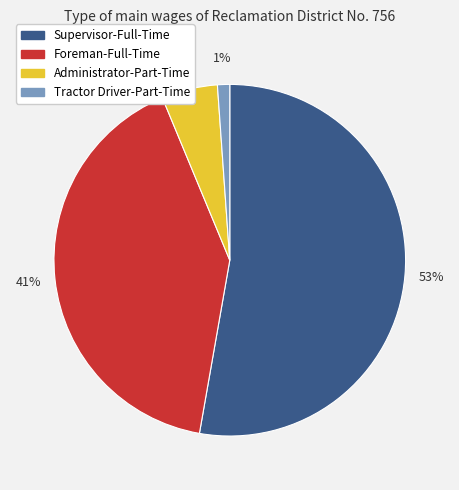

Which has a higher value, Administrator-Part-Time or Tractor Driver-Part-Time?

Administrator-Part-Time